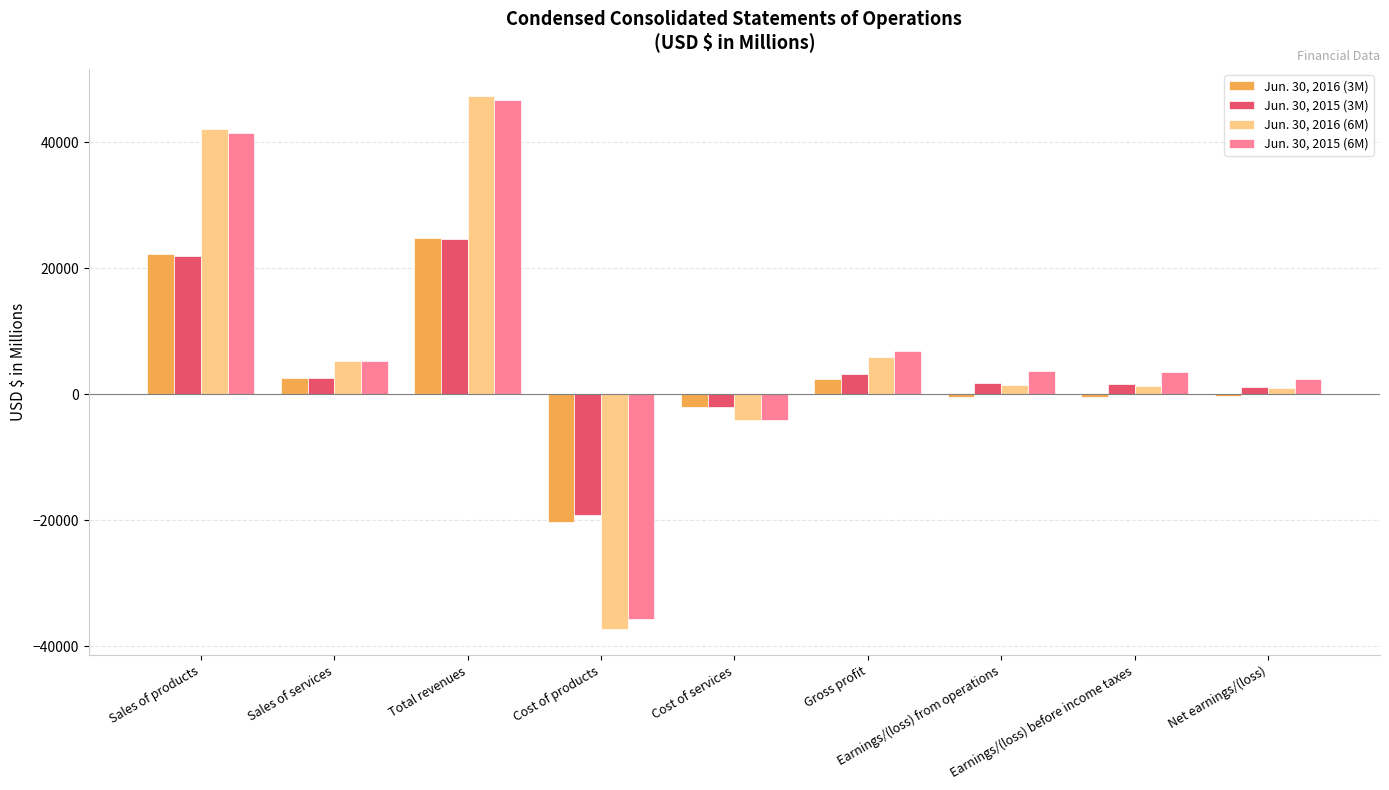

What is the total value across all series at Gross profit?

18434